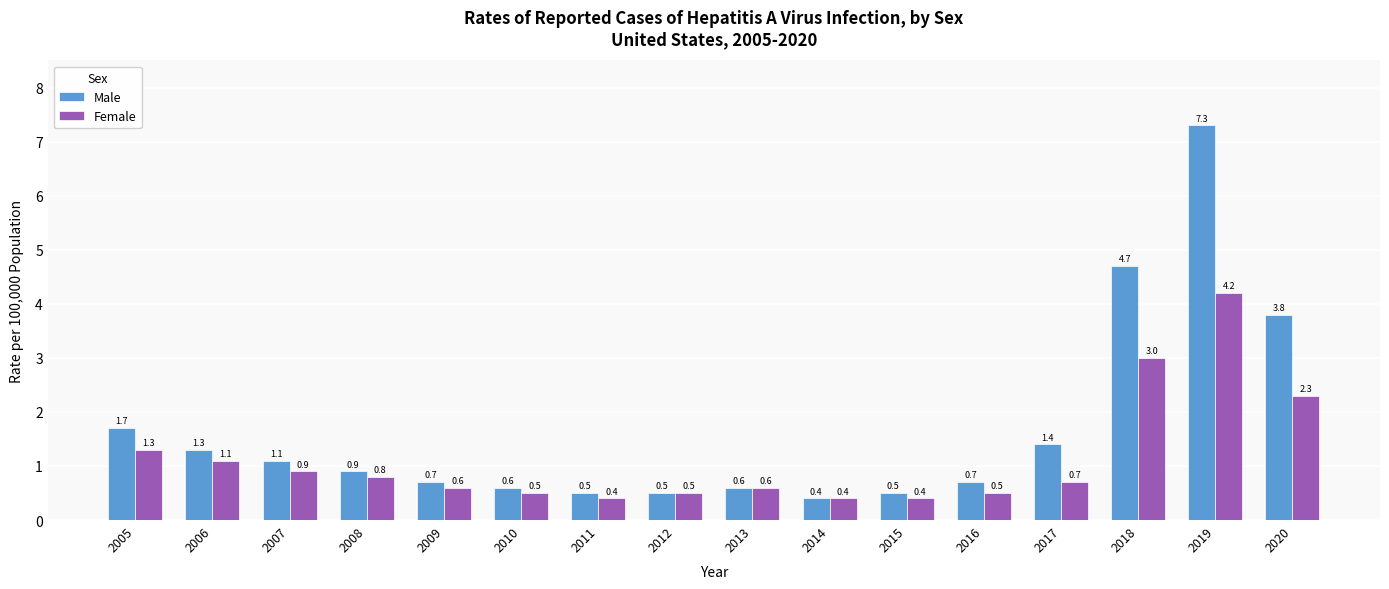

What is the approximate value of Male at 2020?

3.8